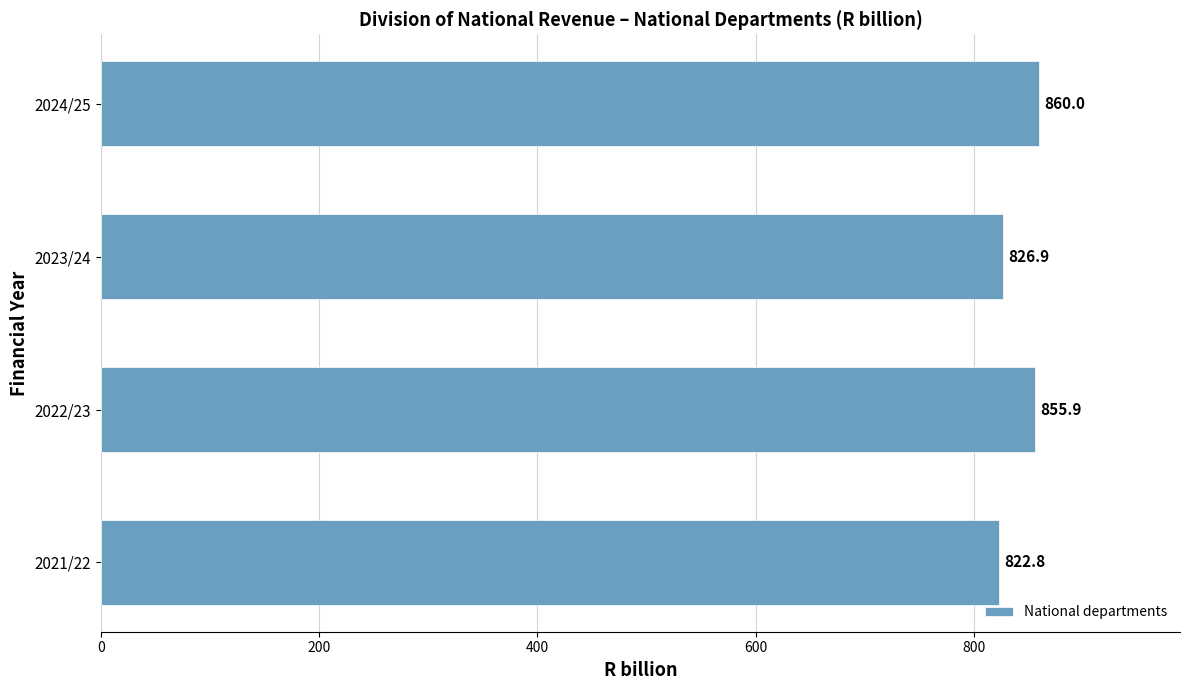

True or false: the data shows 394.8 at 2023/24.

False